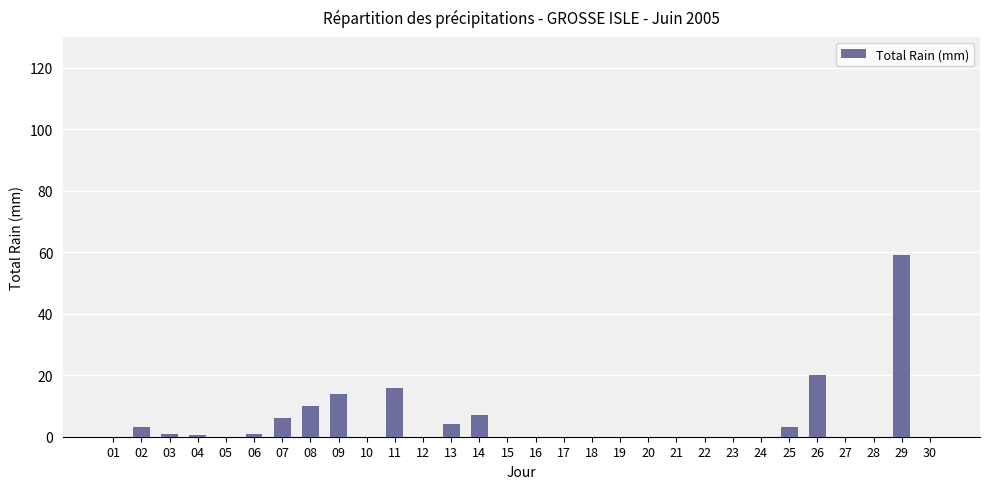

Where is the data nearest to the value 29?

26